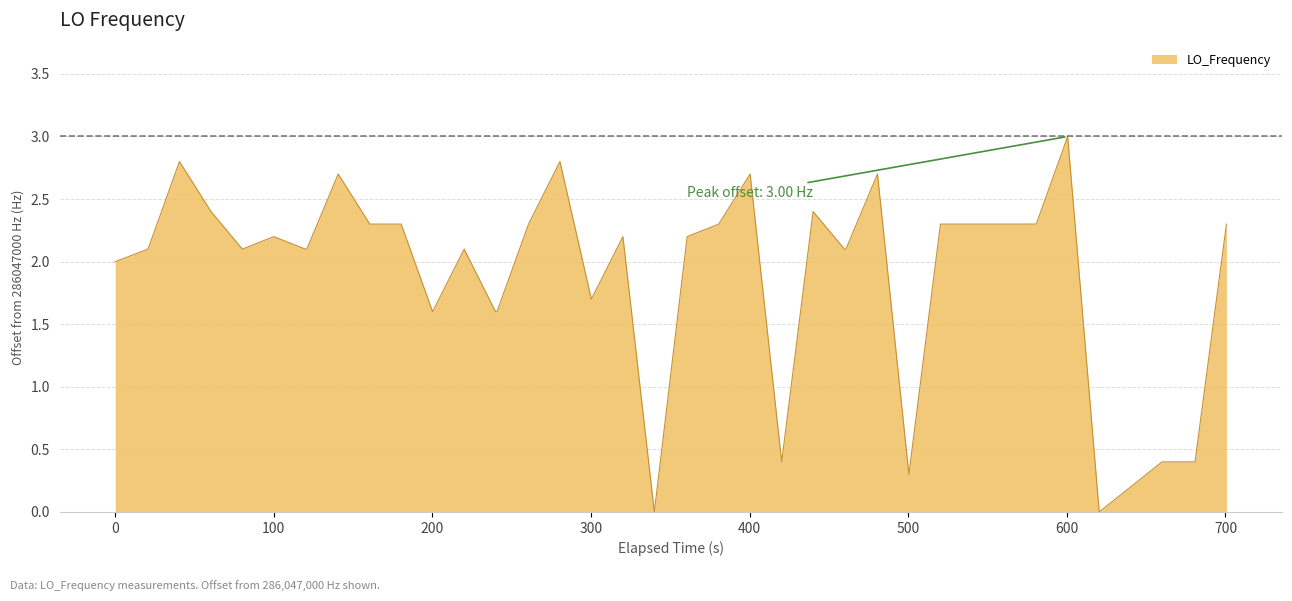

How many points are lower than both their immediate neighbors (excluding endpoints)?

7